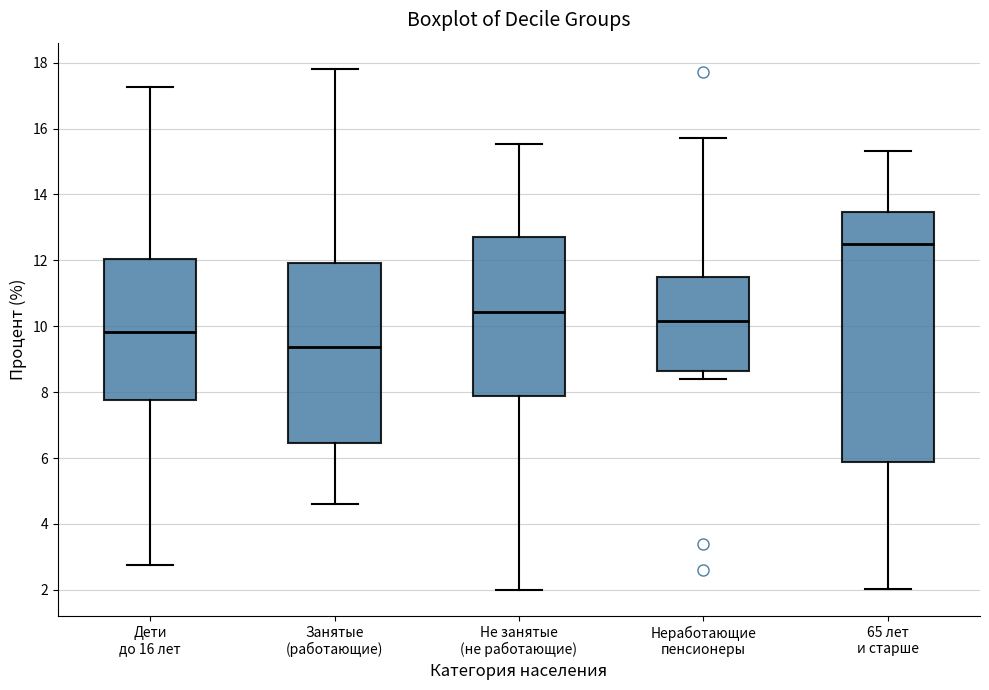

Reading left to right, transcribe this box plot: for each box, give where its median line is, the range the box spans, and where its two whiskers end, as read against the y-axis. The values are not printed on the chart, so give them approximately, as read against the axis.

Дети до 16 лет: median 9.8, box 7.8 to 12.0, whiskers 2.8 to 17.2
Занятые (работающие): median 9.4, box 6.4 to 12.0, whiskers 4.6 to 17.8
Не занятые (не работающие): median 10.4, box 7.8 to 12.8, whiskers 2.0 to 15.6
Неработающие пенсионеры: median 10.2, box 8.6 to 11.6, whiskers 8.4 to 15.6
65 лет и старше: median 12.4, box 5.8 to 13.4, whiskers 2.0 to 15.4